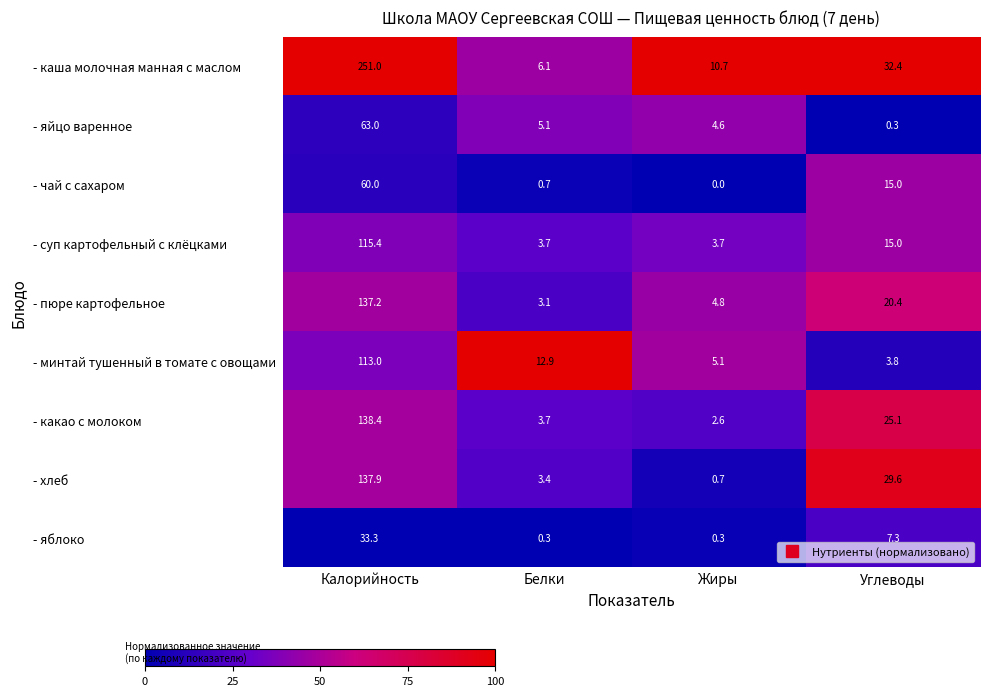

What is the difference between the highest and lowest values at Углеводы?

32.1